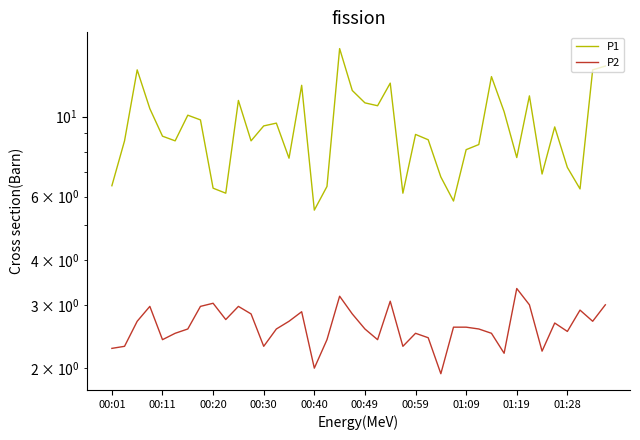

What is the sum of the P2 values at 35 and 00:11?

5.0